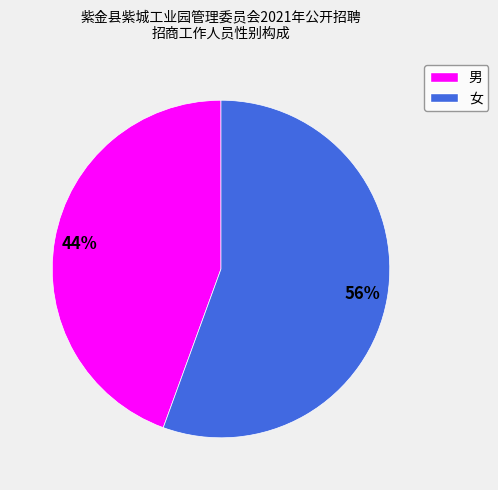

Does any single category account for the majority?

Yes